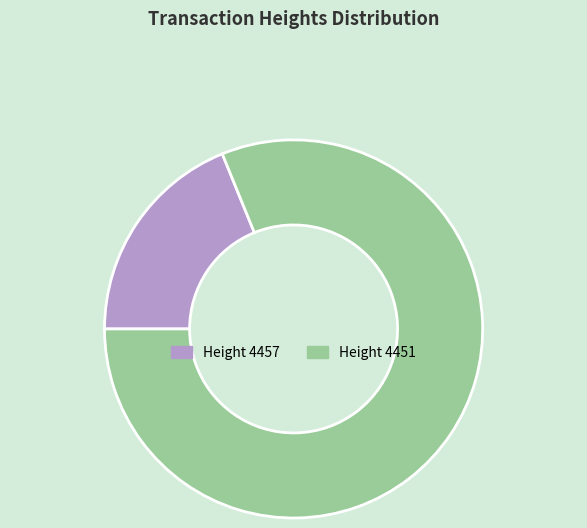

Is there any slice that represents more than half of the pie?

Yes